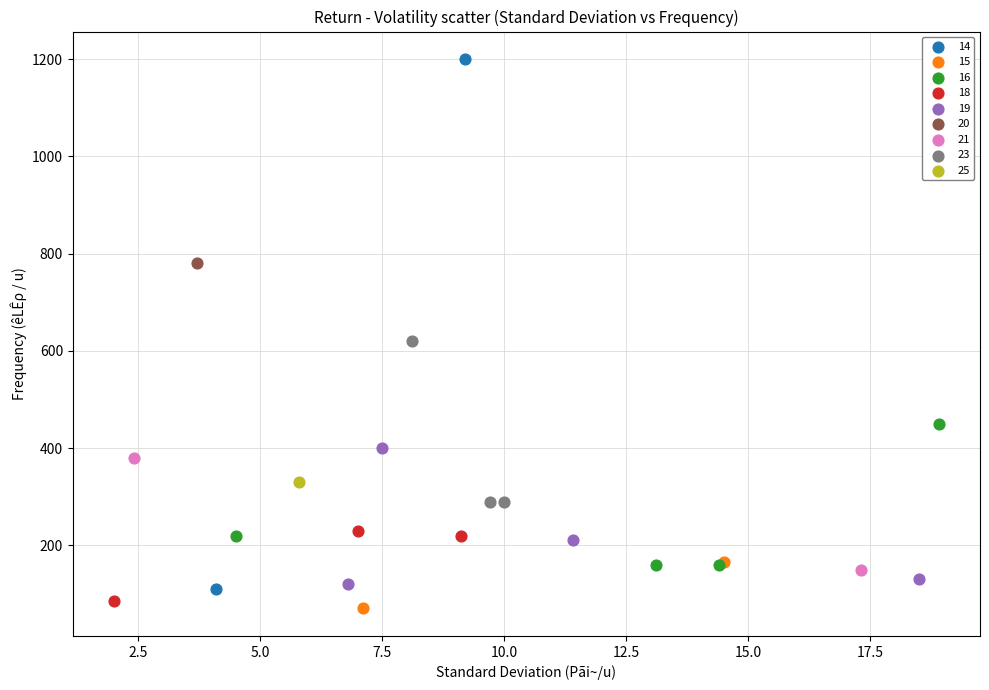

What are all the series names shown in the legend?

14, 15, 16, 18, 19, 20, 21, 23, 25